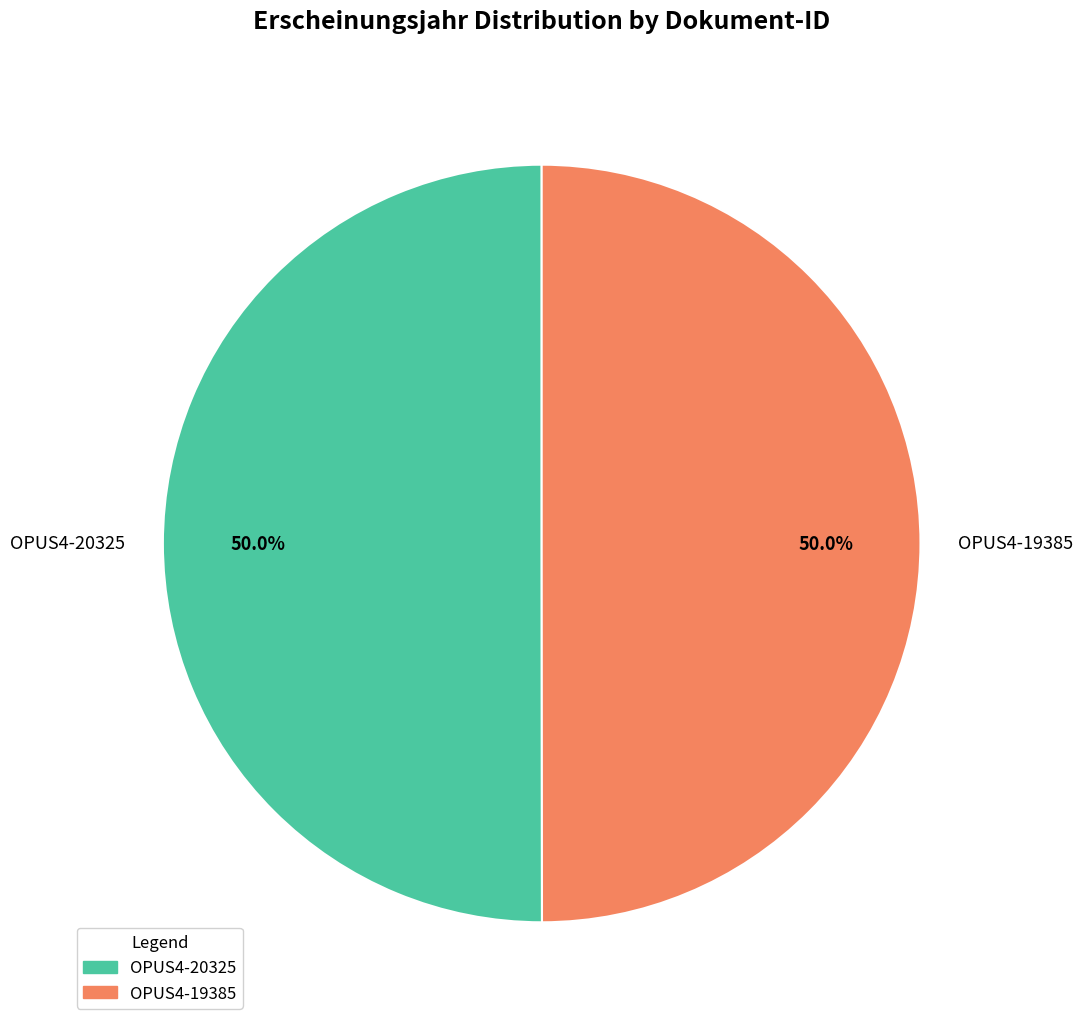

Is the sum of OPUS4-19385 and OPUS4-20325 greater than half?

Yes